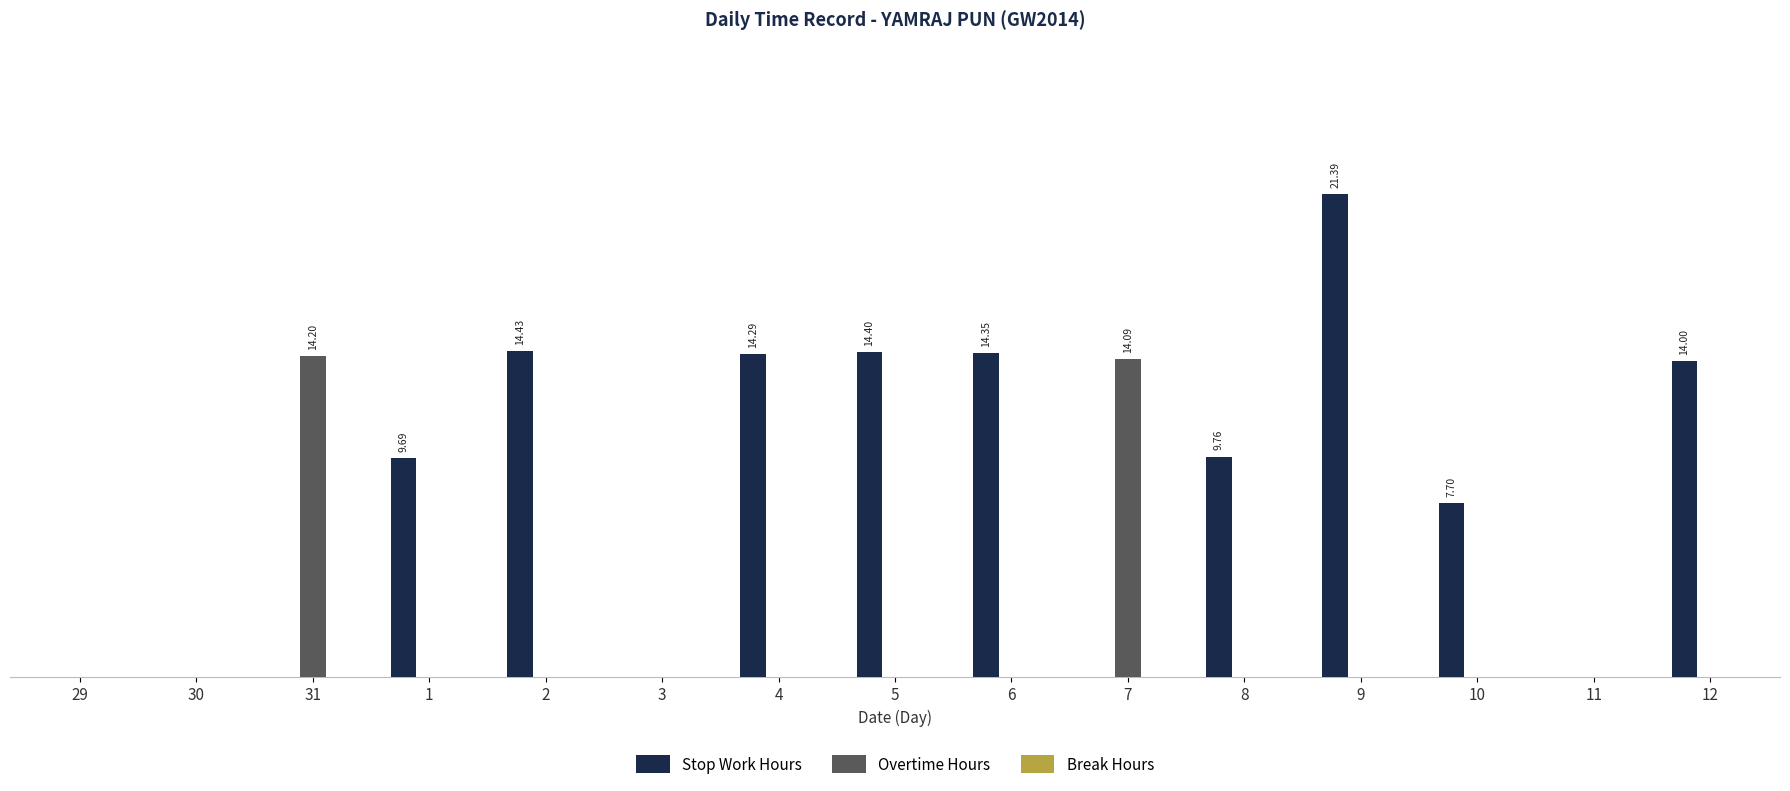

Are the bars horizontal?

No